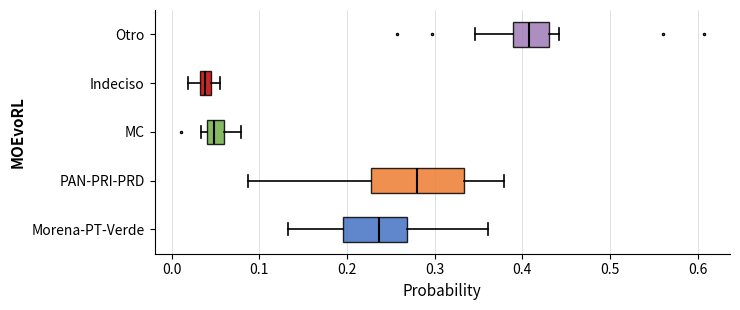

Where is the left edge of the box for Indeciso on the x-axis? The values are not printed on the chart, so give them approximately, as read against the axis.

0.03